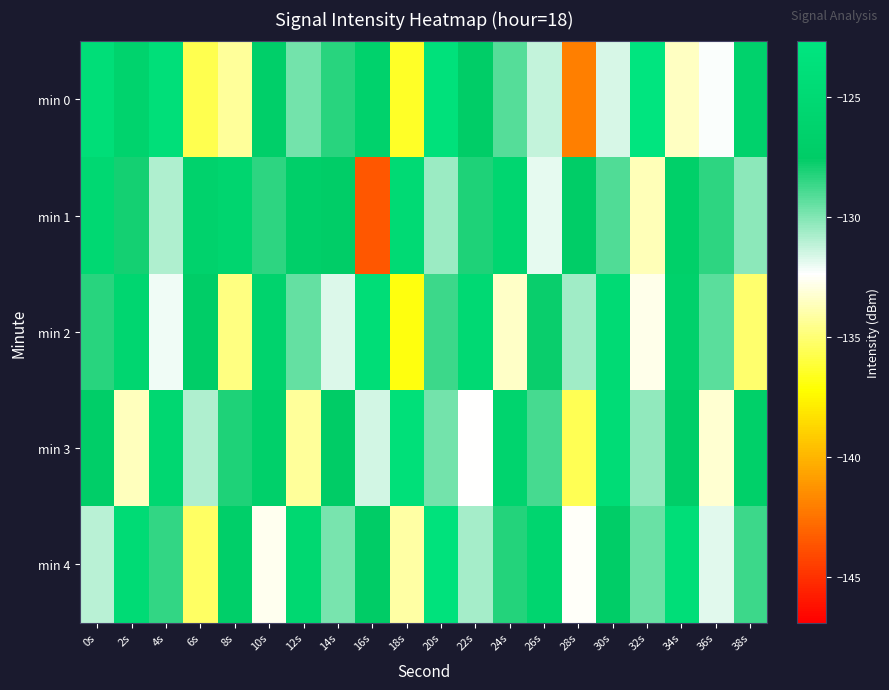

Count the number of categories in the chart.

20